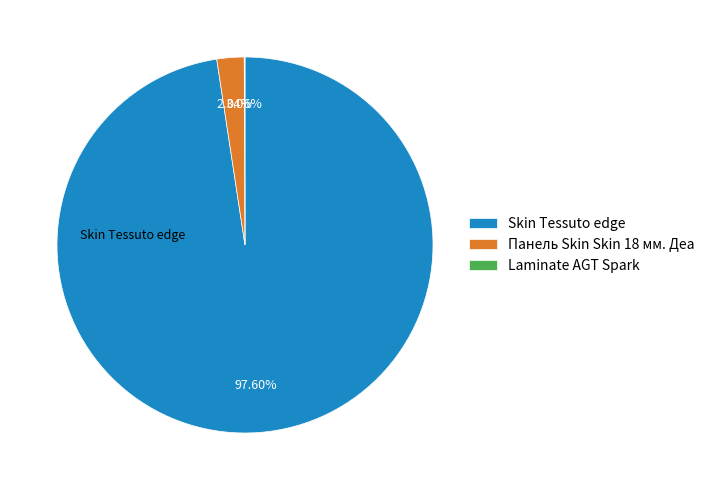

Is there a majority slice in this chart?

Yes